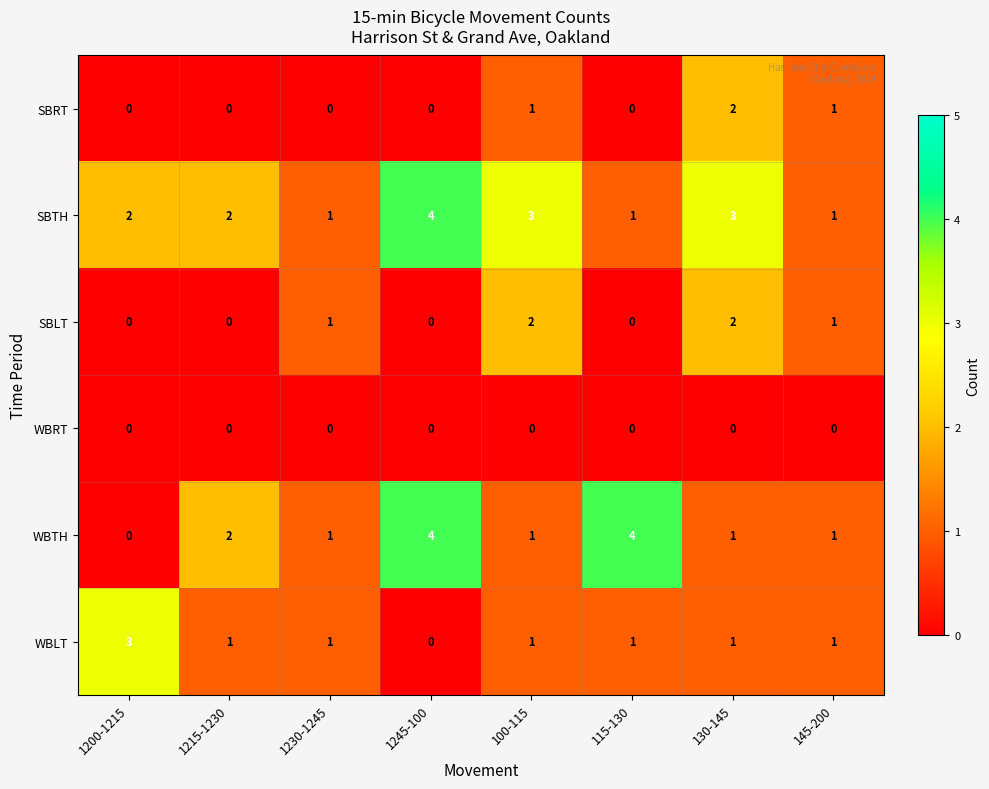

Which series has the largest range (max minus min)?

WBTH